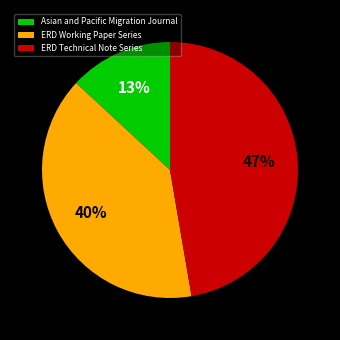

How many slices are in this pie chart?

3